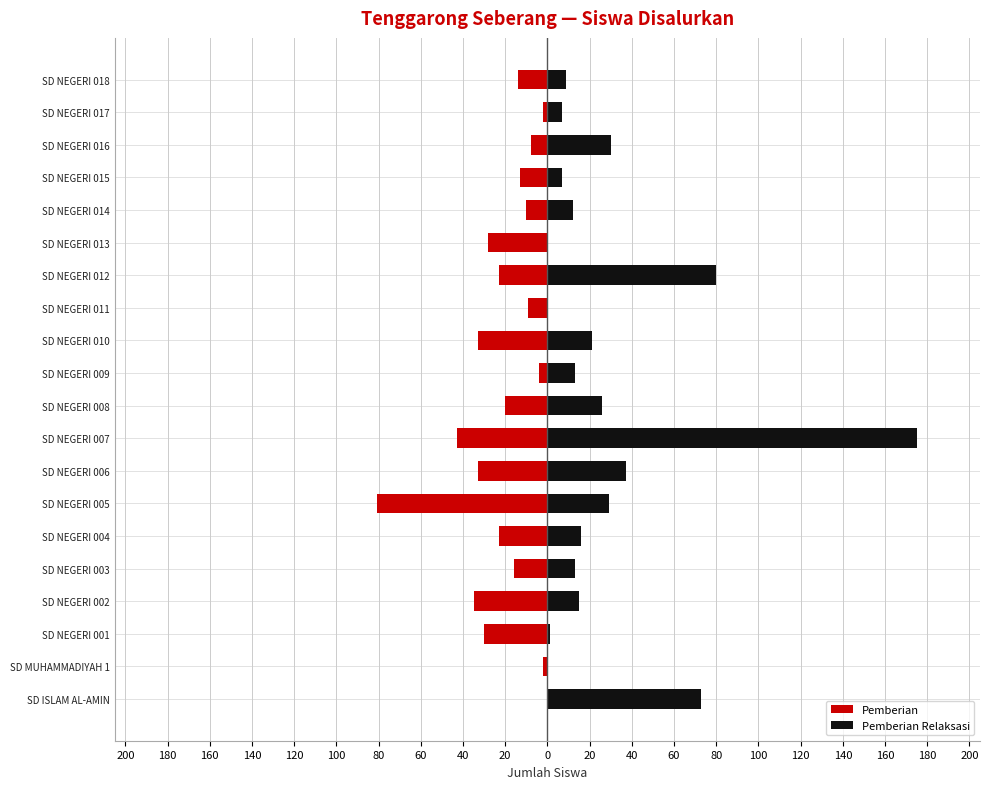

What are all the series names shown in the legend?

Pemberian, Pemberian Relaksasi